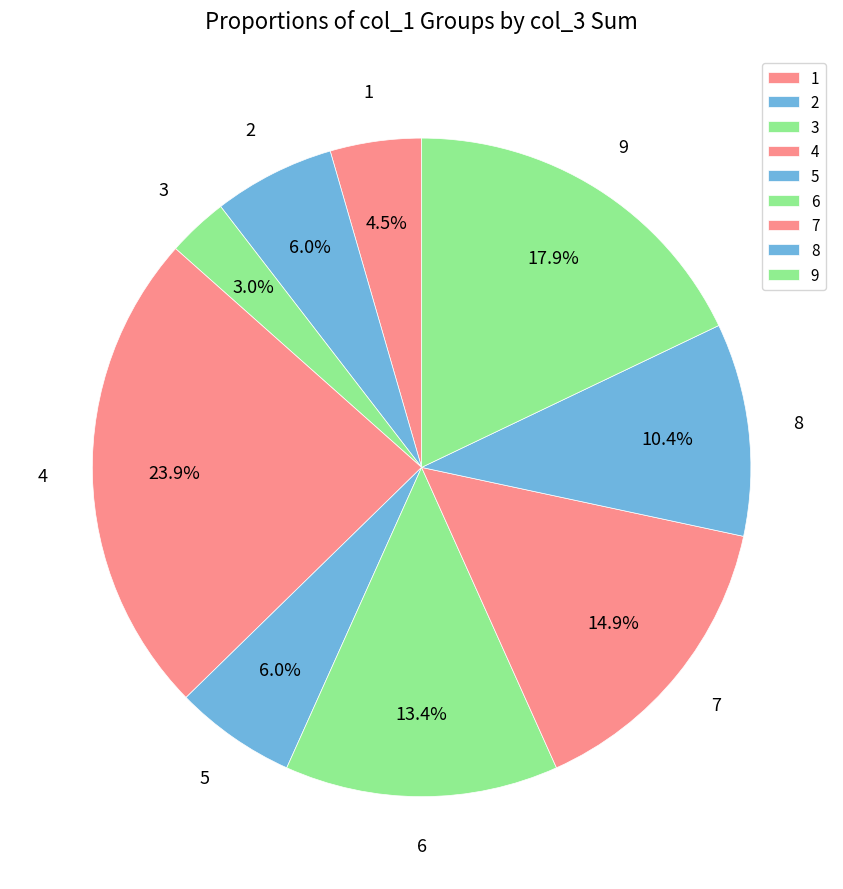

To the nearest percent, what is the average slice percentage?

11%